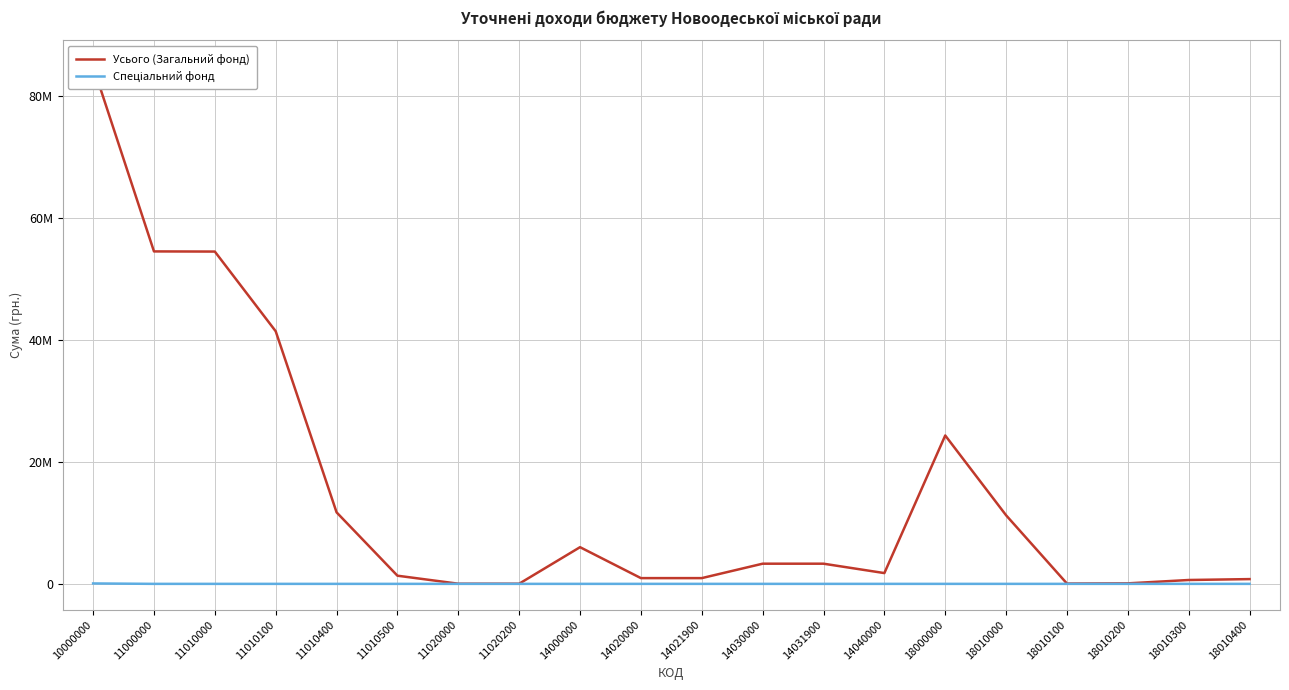

Reading left to right, extract all data points from this chart.

Усього (Загальний фонд): 10000000=84873300	11000000=54521300	11010000=54496300	11010100=41426500	11010400=11730700	11010500=1339100	11020000=25000	11020200=25000	14000000=6016500	14020000=942200	14021900=942200	14030000=3307600	14031900=3307600	14040000=1766700	18000000=24335500	18010000=11244600	18010100=47700	18010200=83100	18010300=633300	18010400=781000
Спеціальний фонд: 10000000=68400	11000000=0	11010000=0	11010100=0	11010400=0	11010500=0	11020000=0	11020200=0	14000000=0	14020000=0	14021900=0	14030000=0	14031900=0	14040000=0	18000000=0	18010000=0	18010100=0	18010200=0	18010300=0	18010400=0